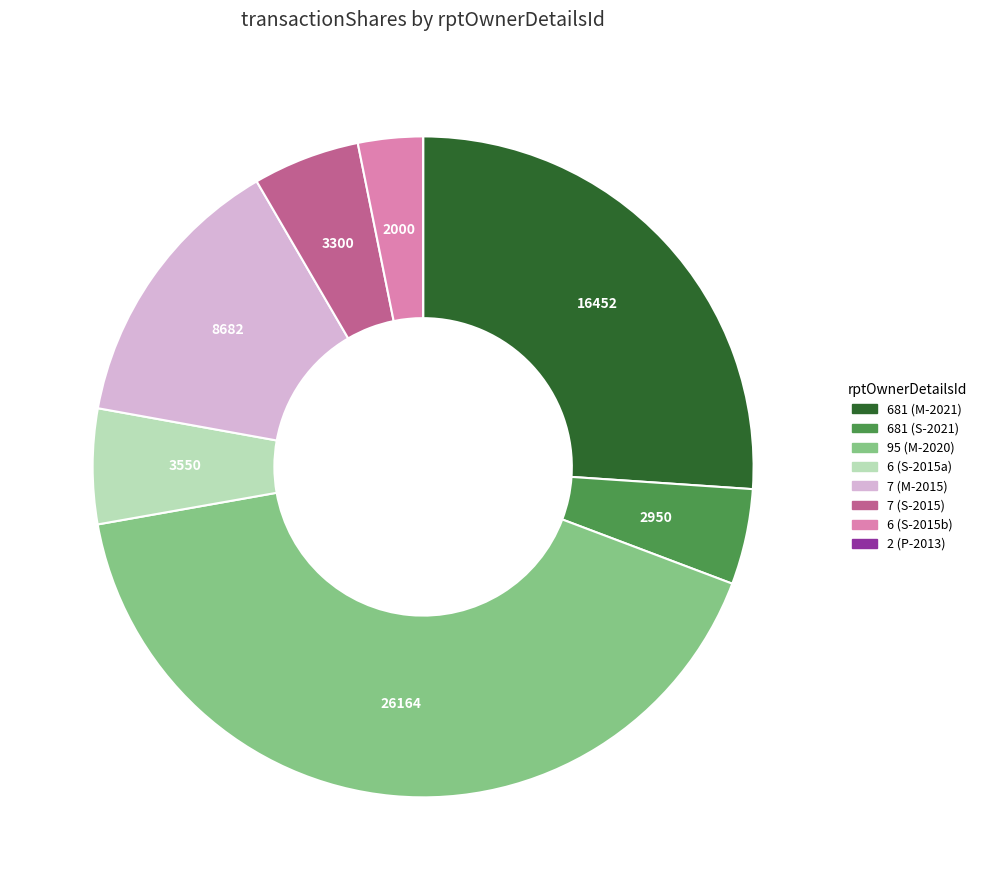

Does any single category account for the majority?

No